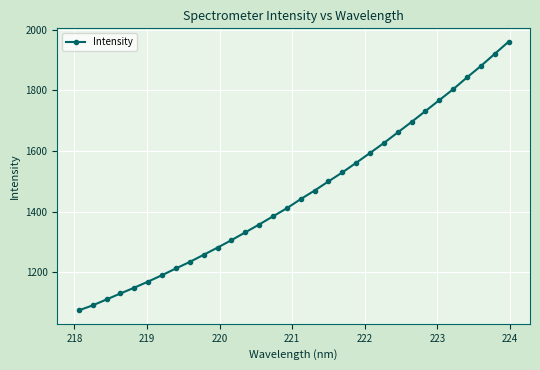

Is this an area chart (filled region under the line)?

No